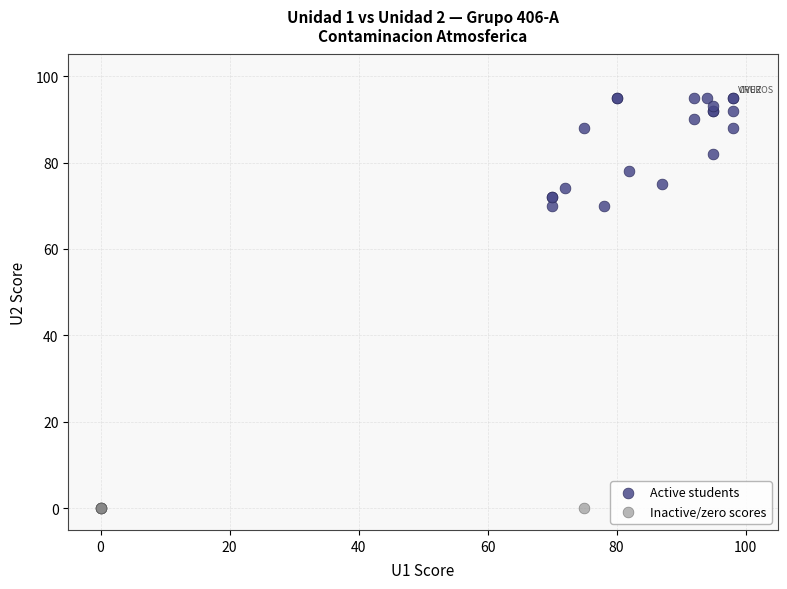

Which series reaches the minimum Y coordinate?

Inactive/zero scores